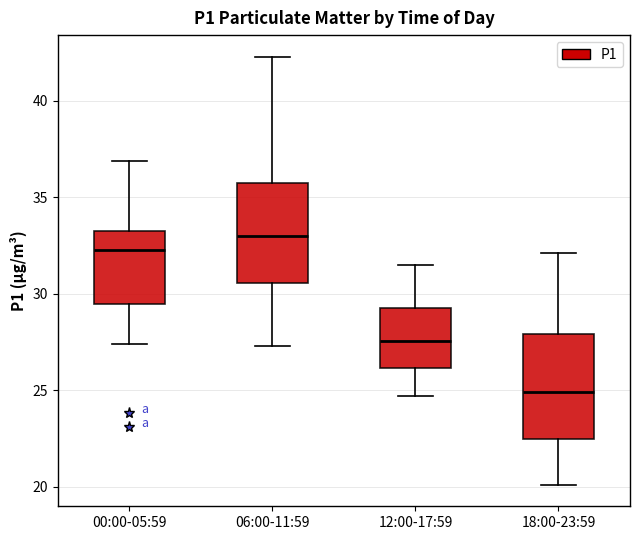

Which box has the lowest median line?

18:00-23:59